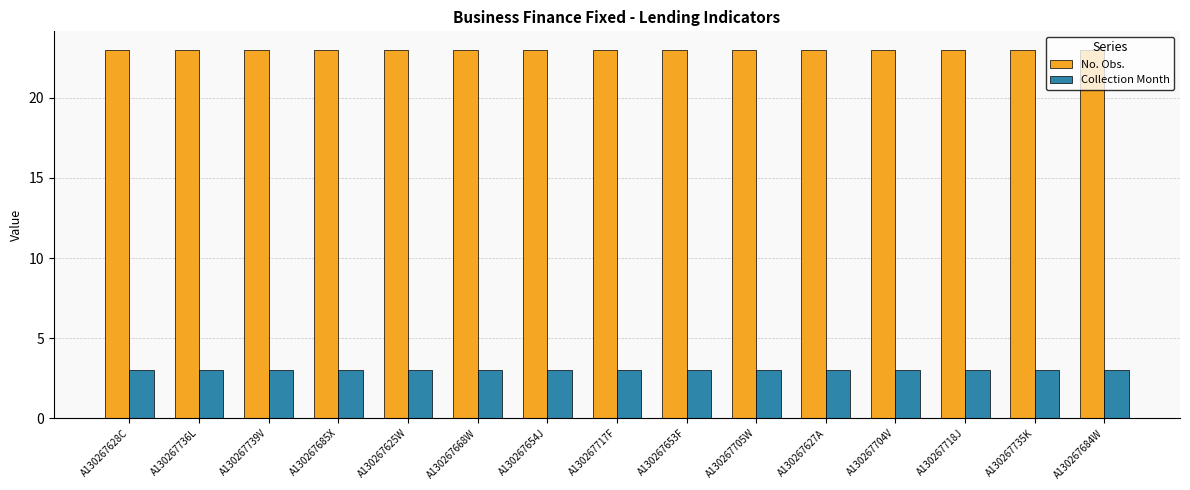

The value of Collection Month at A130267653F is 1. True or false?

False